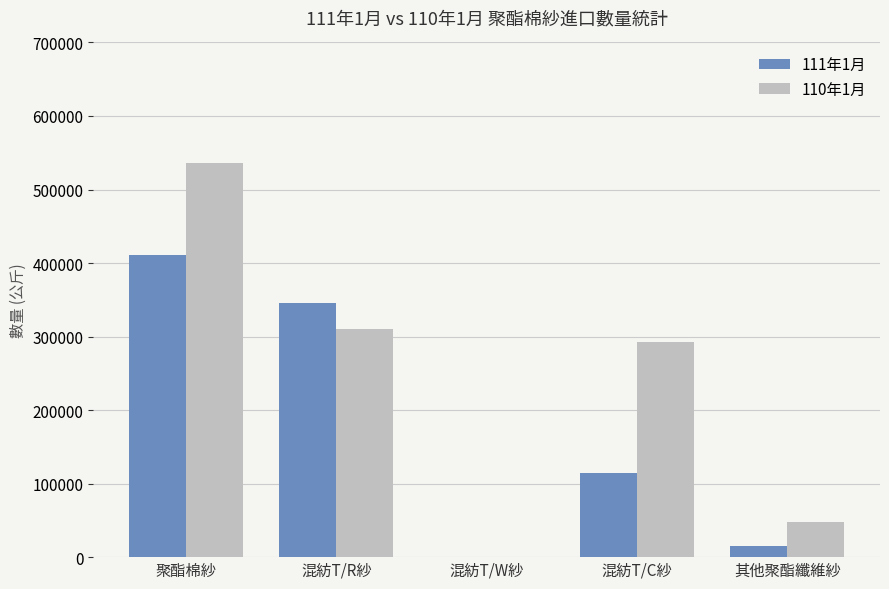

Which series changed the most between 混紡T/R紗 and 混紡T/C紗?

111年1月